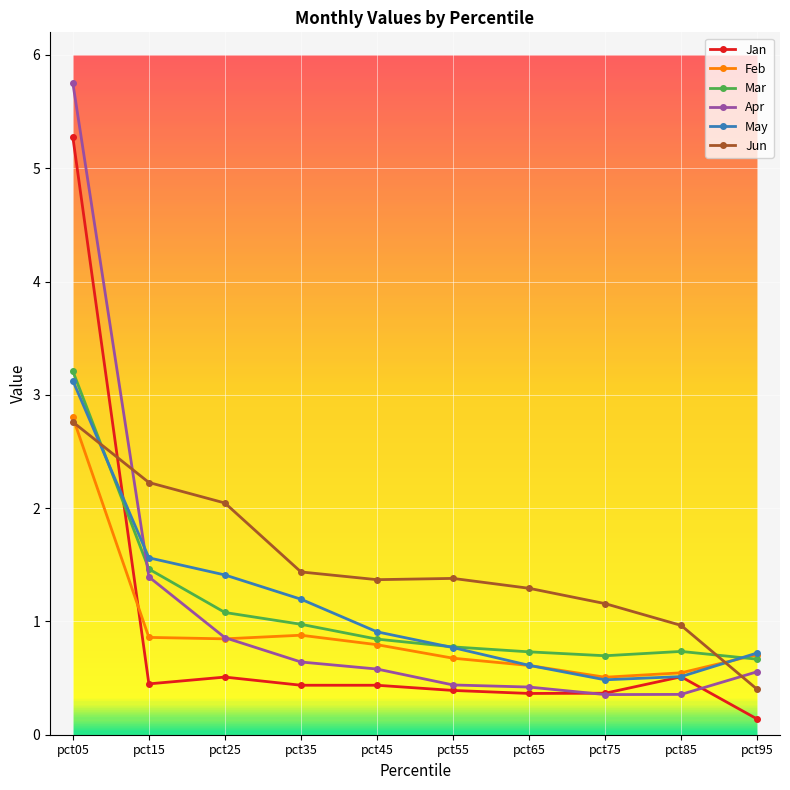

What is the difference between the maximum and minimum values in the Jan series?

5.1